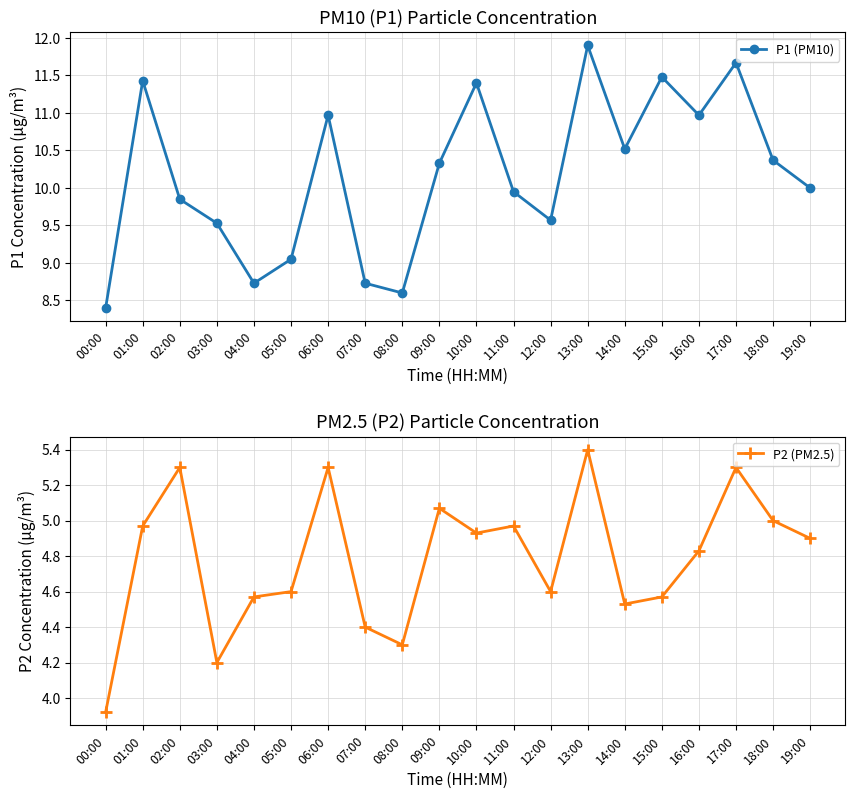

How many values in the P2 (PM2.5) series are below 4?

1